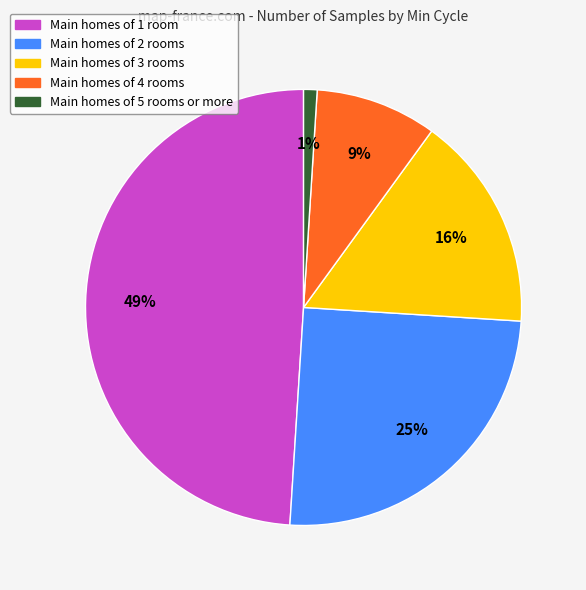

To the nearest percent, what is the difference between the largest and smallest slice percentages?

48%